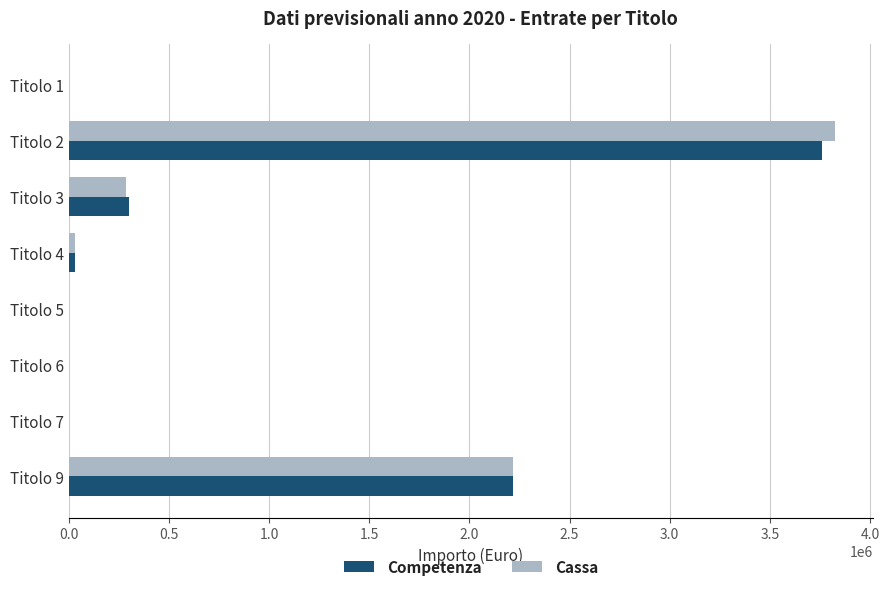

What is the sum of all Cassa values?

6357127.9